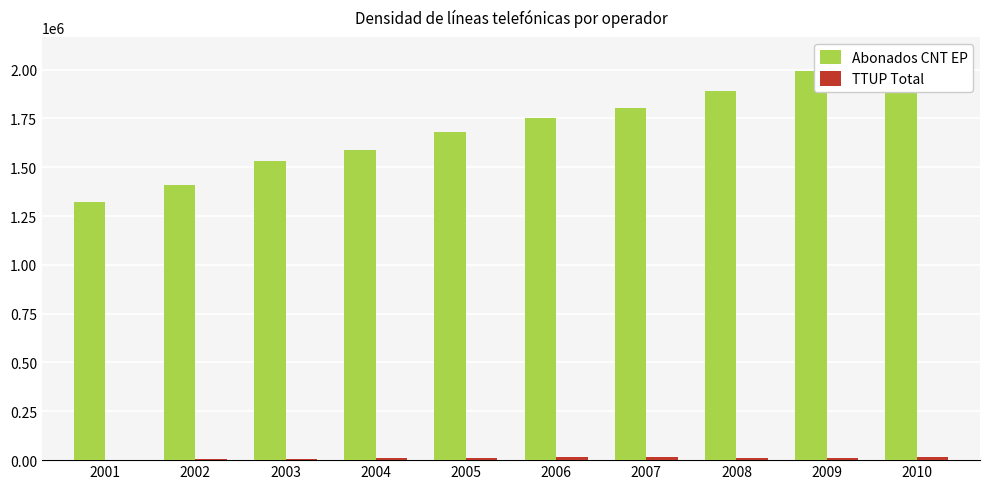

At which label does TTUP Total reach its peak?

2010